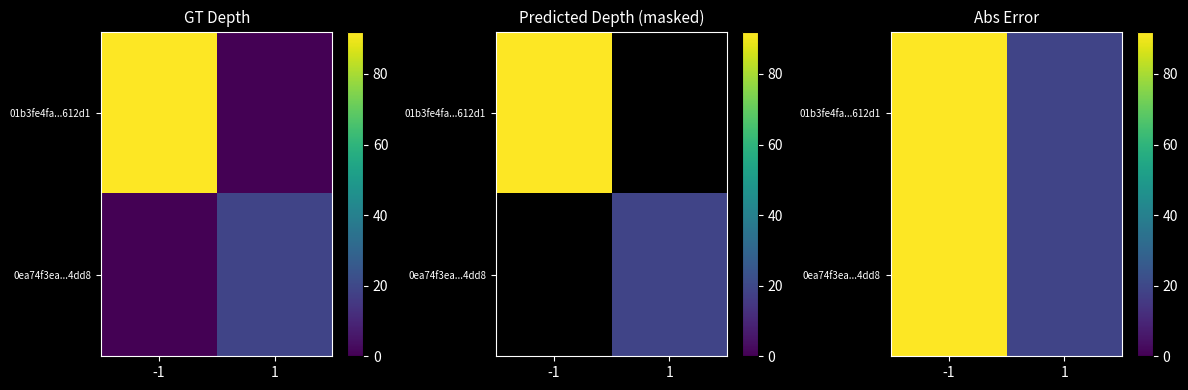

Which series has the largest range (max minus min)?

01b3fe4fa...612d1